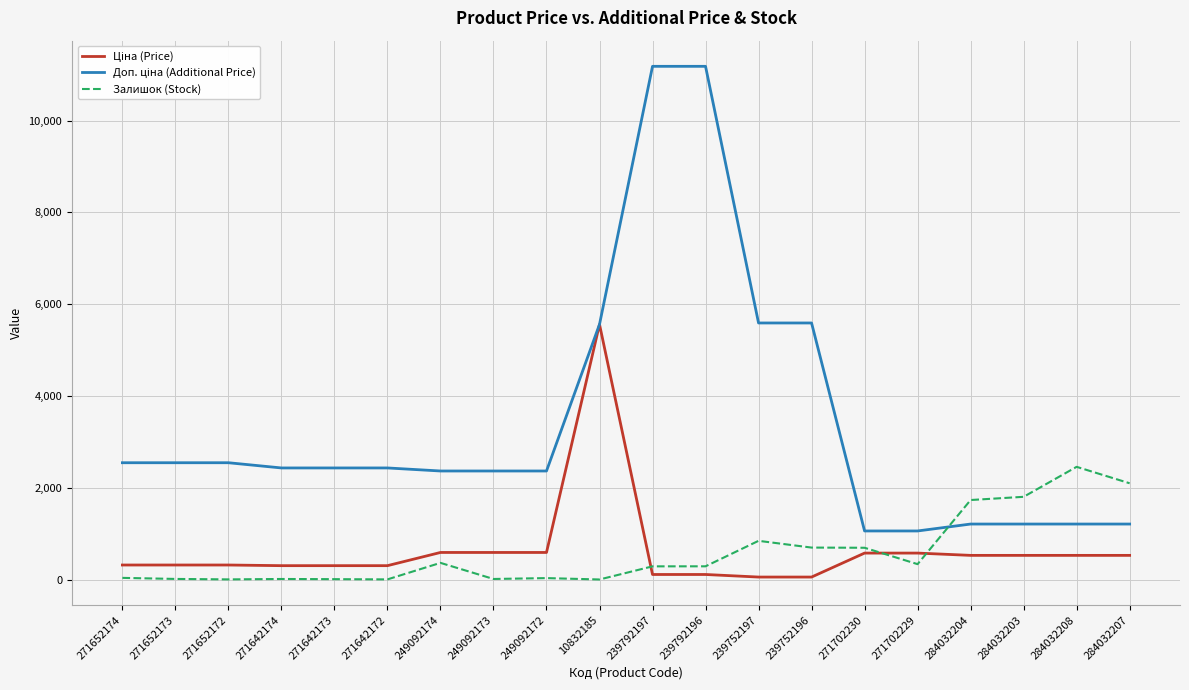

What is the spread (max minus min) of values at 284032207?

1570.8